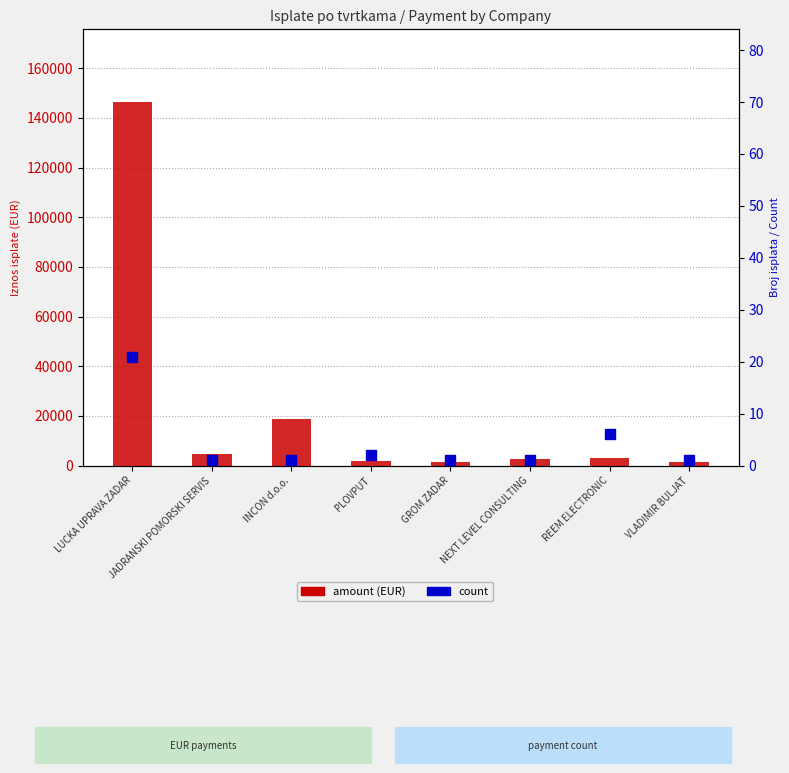

Which series has the widest spread of Y values?

amount (EUR)